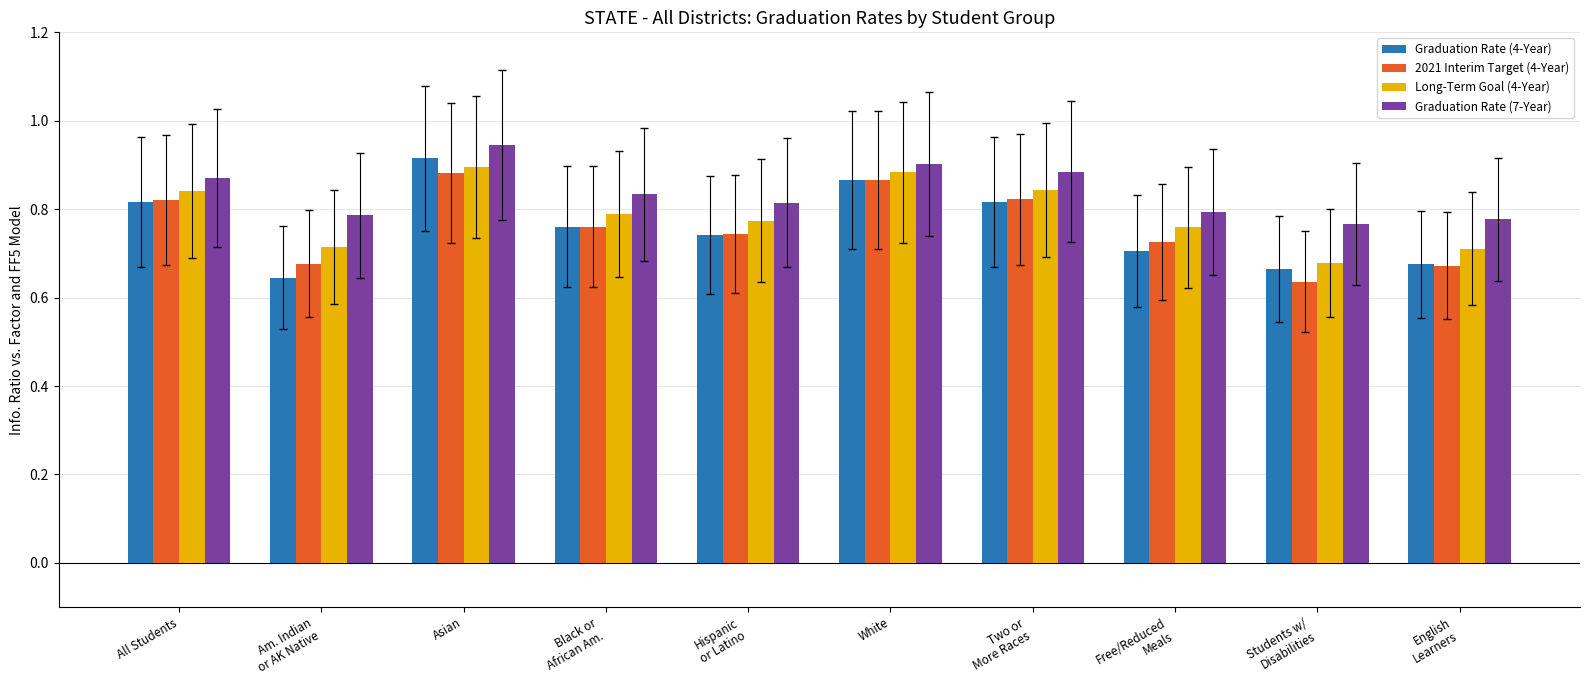

Count the Graduation Rate (7-Year) values in the range 0 to 1.

10